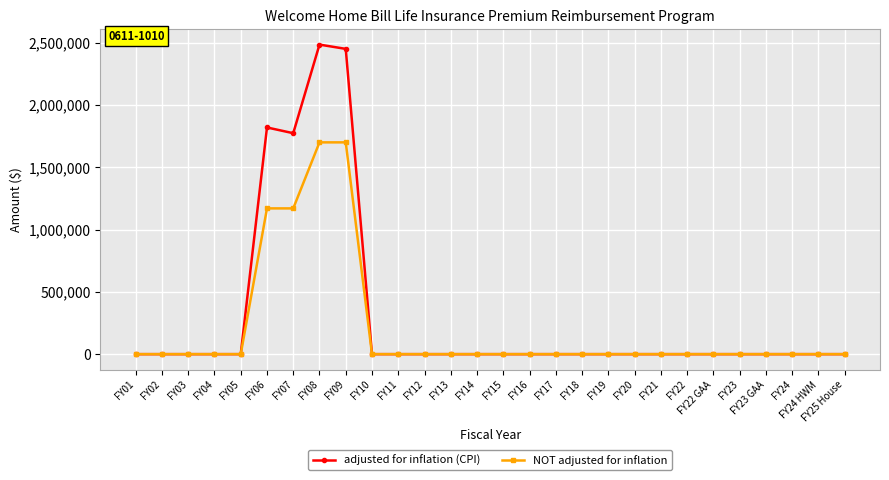

At how many categories does at least one series exceed 524551?

4